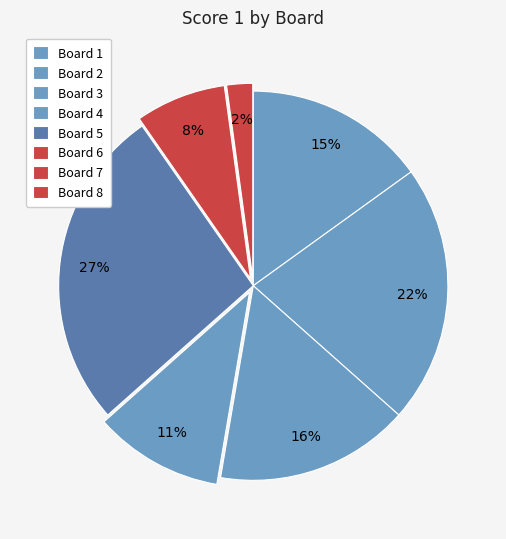

What percentage is the Board 4 slice, to the nearest percent?

11%